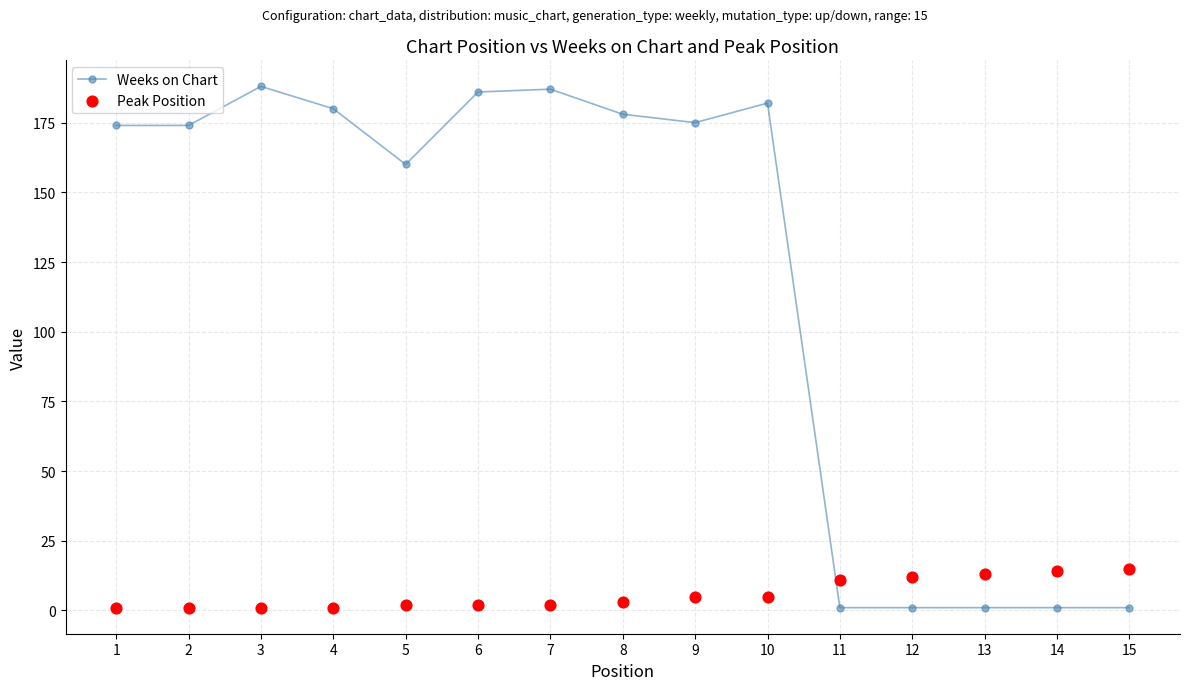

Which series has the largest Y range (max minus min)?

Weeks on Chart